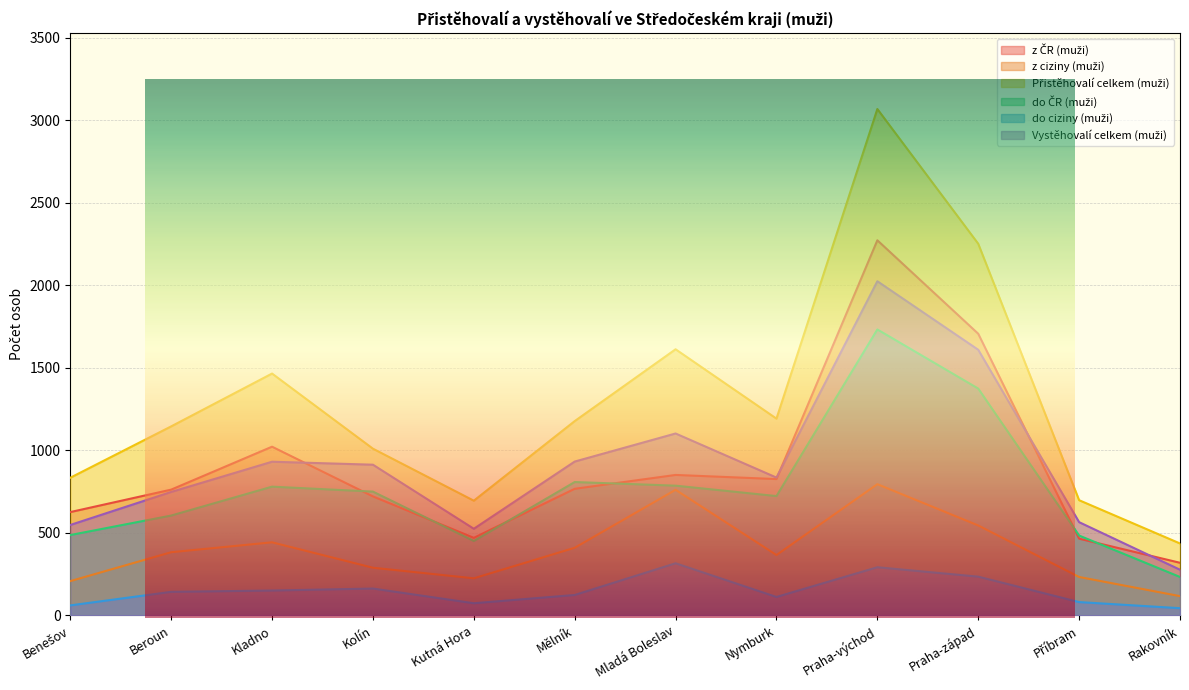

Count the number of data series in this chart.

6